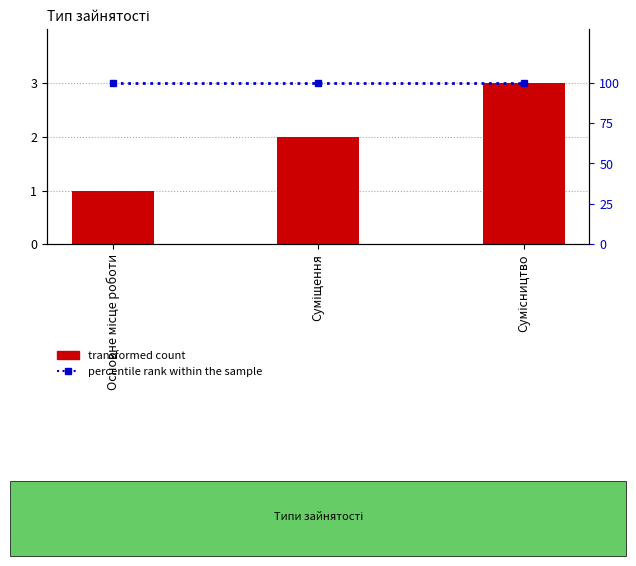

Rank the series by their maximum value, from highest to lowest.

percentile rank within the sample, transformed count